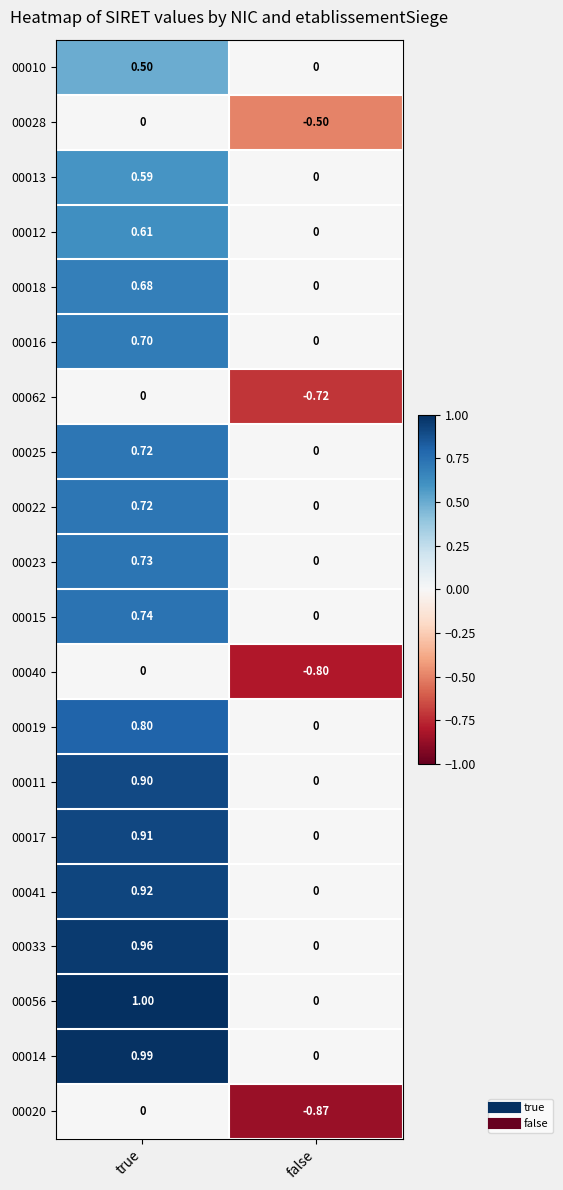

How many series are shown in this chart?

20